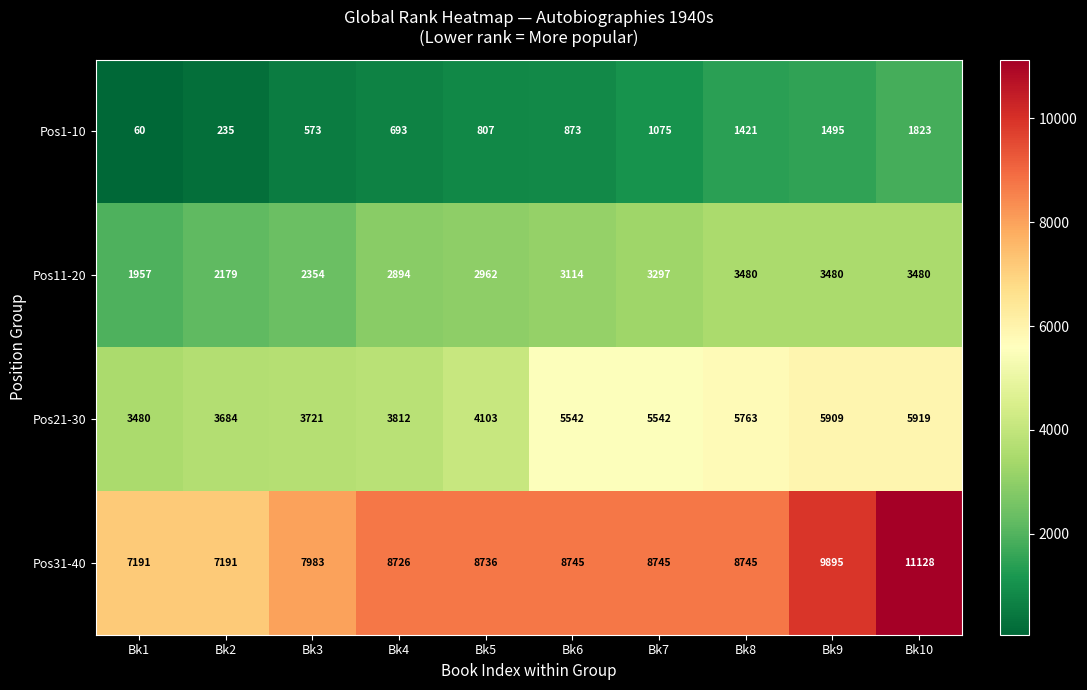

How many distinct data groups are displayed?

4